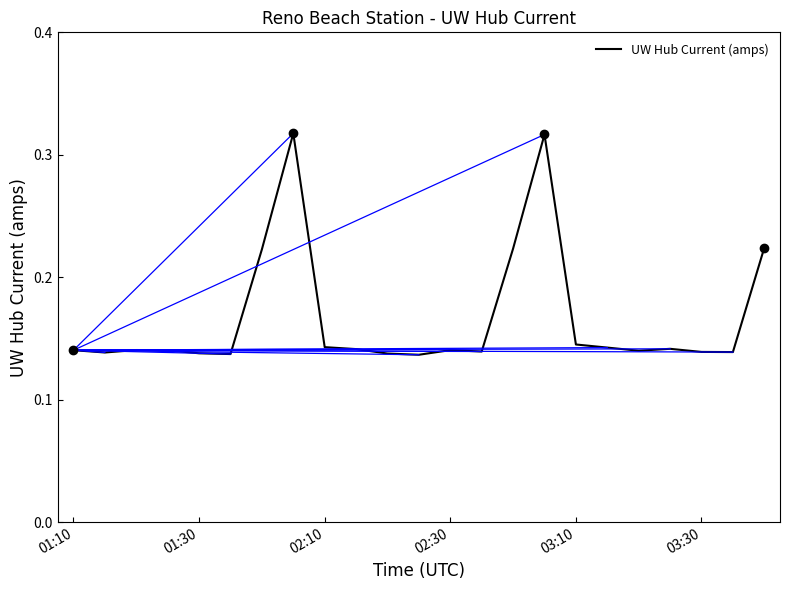

What is the smallest value displayed?

0.1